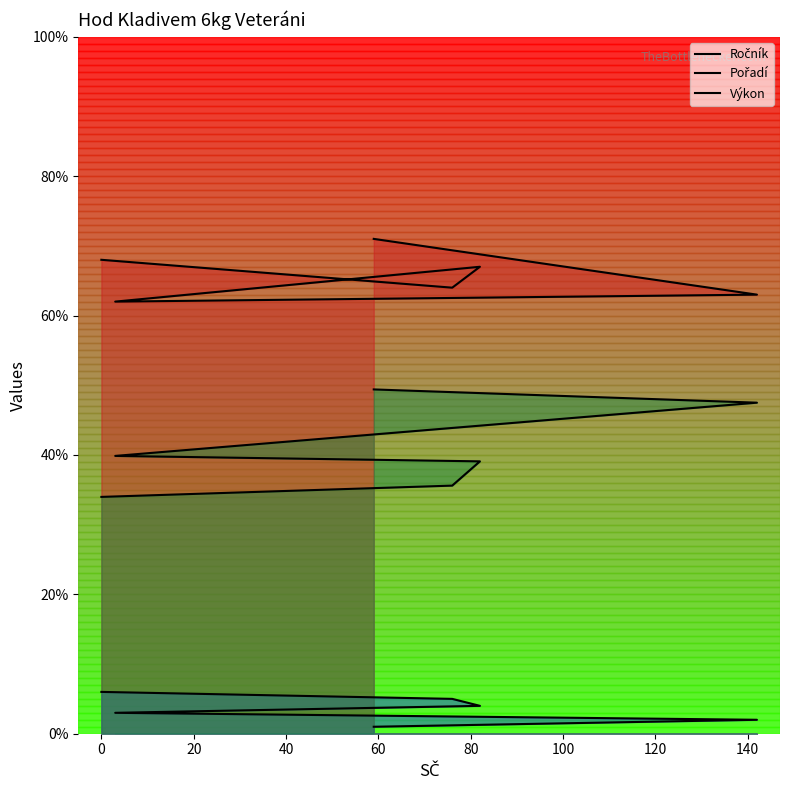

Reading left to right, what are all the values shown in this chart?

Ročník: 71.0	63.0	62.0	67.0	64.0	68.0
Pořadí: 1.0	2.0	3.0	4.0	5.0	6.0
Výkon: 49.4	47.5	39.9	39.1	35.6	34.0